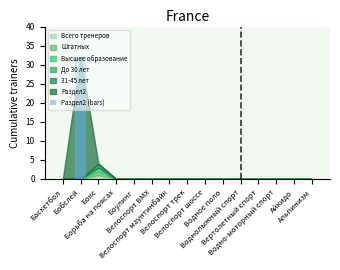

What is the average value?

2